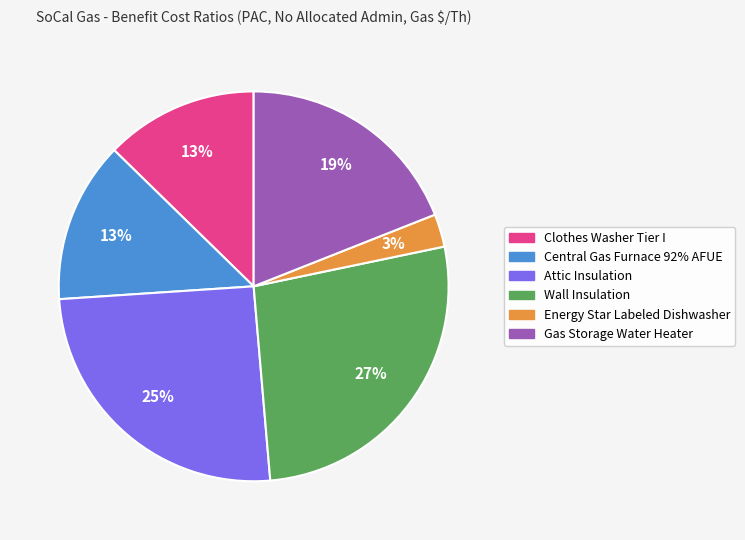

Between Wall Insulation and Energy Star Labeled Dishwasher, which is larger?

Wall Insulation